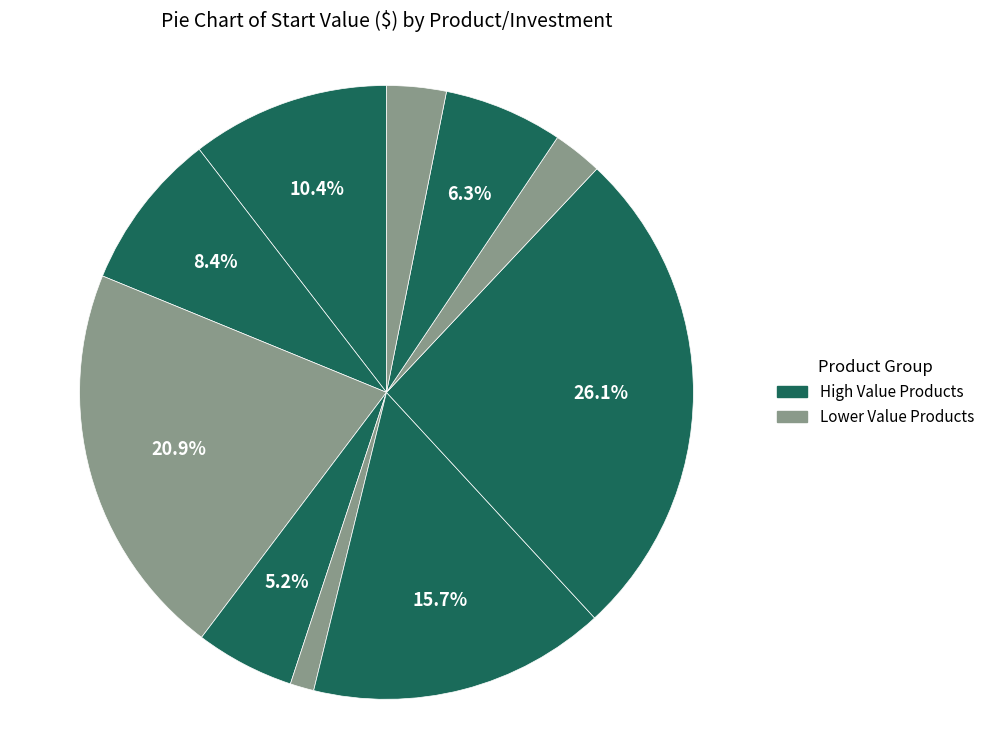

How many slices are in this pie chart?

10